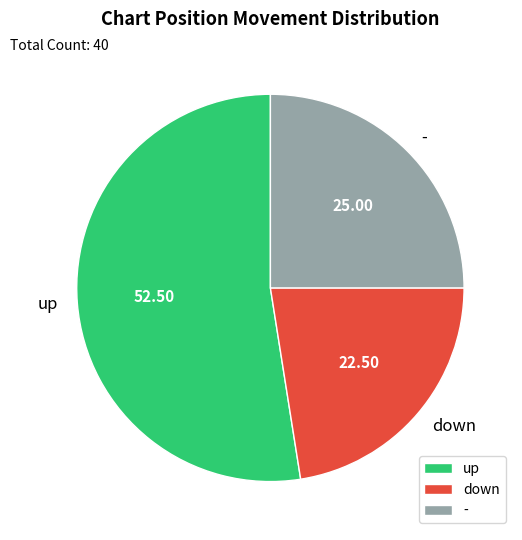

Is the sum of - and up greater than half?

Yes